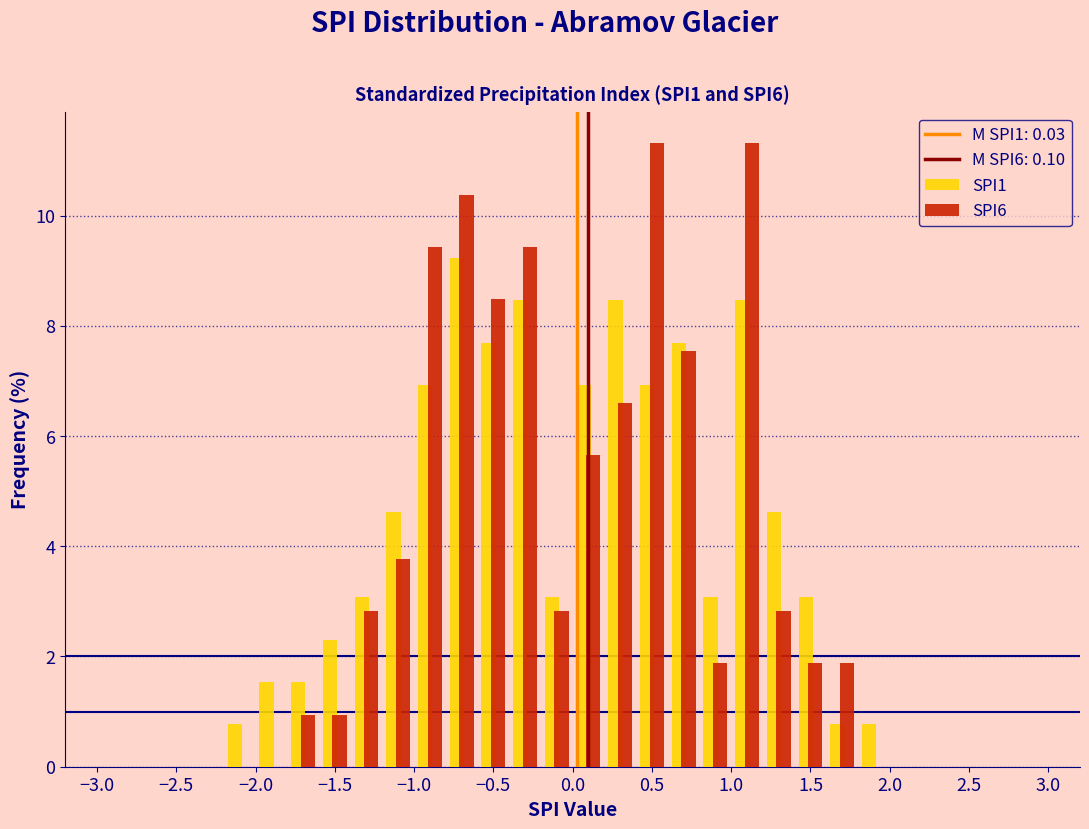

What is the height of the SPI6 bar covering 0.4 to 0.6 on the x-axis? The values are not printed on the chart, so give them approximately, as read against the axis.

11.4